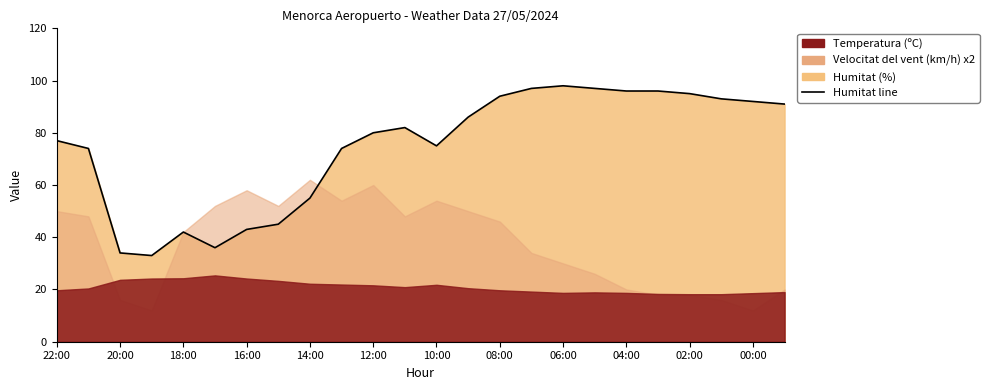

Is it true that the value at 17 is 97?

True